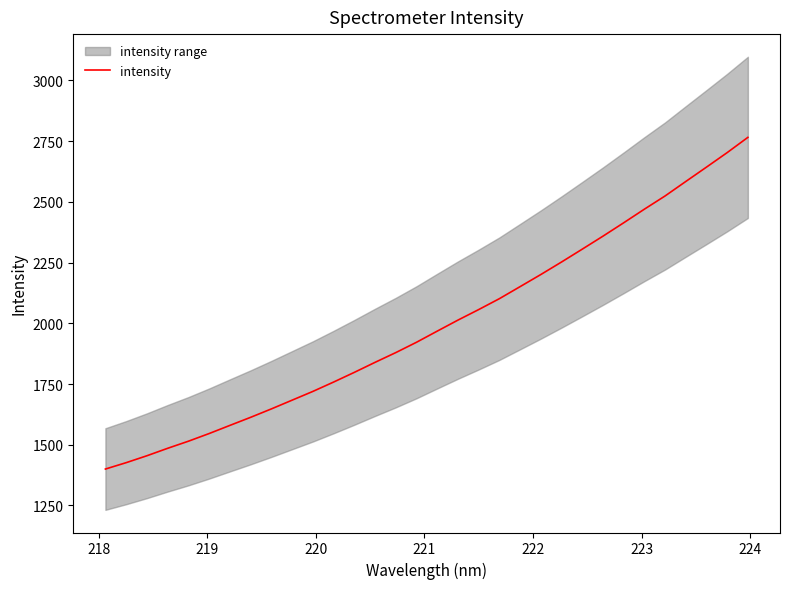

What is the highest value of the intensity series?

2765.5